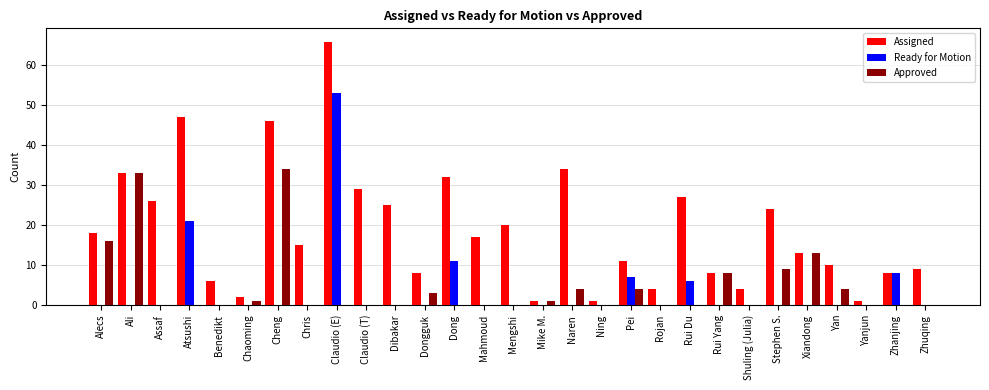

Reading right to left, what are all the values shown in this chart?

Assigned: Zhuqing=9	Zhanjing=8	Yanjun=1	Yan=10	Xiandong=13	Stephen S.=24	Shuling (Julia)=4	Rui Yang=8	Rui Du=27	Rojan=4	Pei=11	Ning=1	Naren=34	Mike M.=1	Mengshi=20	Mahmoud=17	Dong=32	Dongguk=8	Dibakar=25	Claudio (T)=29	Claudio (E)=66	Chris=15	Cheng=46	Chaoming=2	Benedikt=6	Atsushi=47	Assaf=26	Ali=33	Alecs=18
Ready for Motion: Zhuqing=0	Zhanjing=8	Yanjun=0	Yan=0	Xiandong=0	Stephen S.=0	Shuling (Julia)=0	Rui Yang=0	Rui Du=6	Rojan=0	Pei=7	Ning=0	Naren=0	Mike M.=0	Mengshi=0	Mahmoud=0	Dong=11	Dongguk=0	Dibakar=0	Claudio (T)=0	Claudio (E)=53	Chris=0	Cheng=0	Chaoming=0	Benedikt=0	Atsushi=21	Assaf=0	Ali=0	Alecs=0
Approved: Zhuqing=0	Zhanjing=0	Yanjun=0	Yan=4	Xiandong=13	Stephen S.=9	Shuling (Julia)=0	Rui Yang=8	Rui Du=0	Rojan=0	Pei=4	Ning=0	Naren=4	Mike M.=1	Mengshi=0	Mahmoud=0	Dong=0	Dongguk=3	Dibakar=0	Claudio (T)=0	Claudio (E)=0	Chris=0	Cheng=34	Chaoming=1	Benedikt=0	Atsushi=0	Assaf=0	Ali=33	Alecs=16